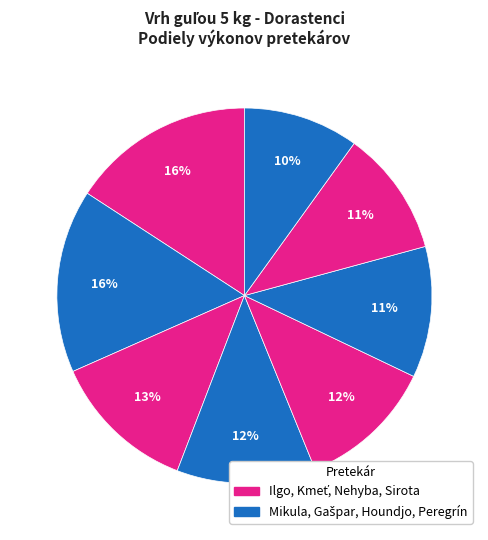

Count the number of slices in the pie.

8